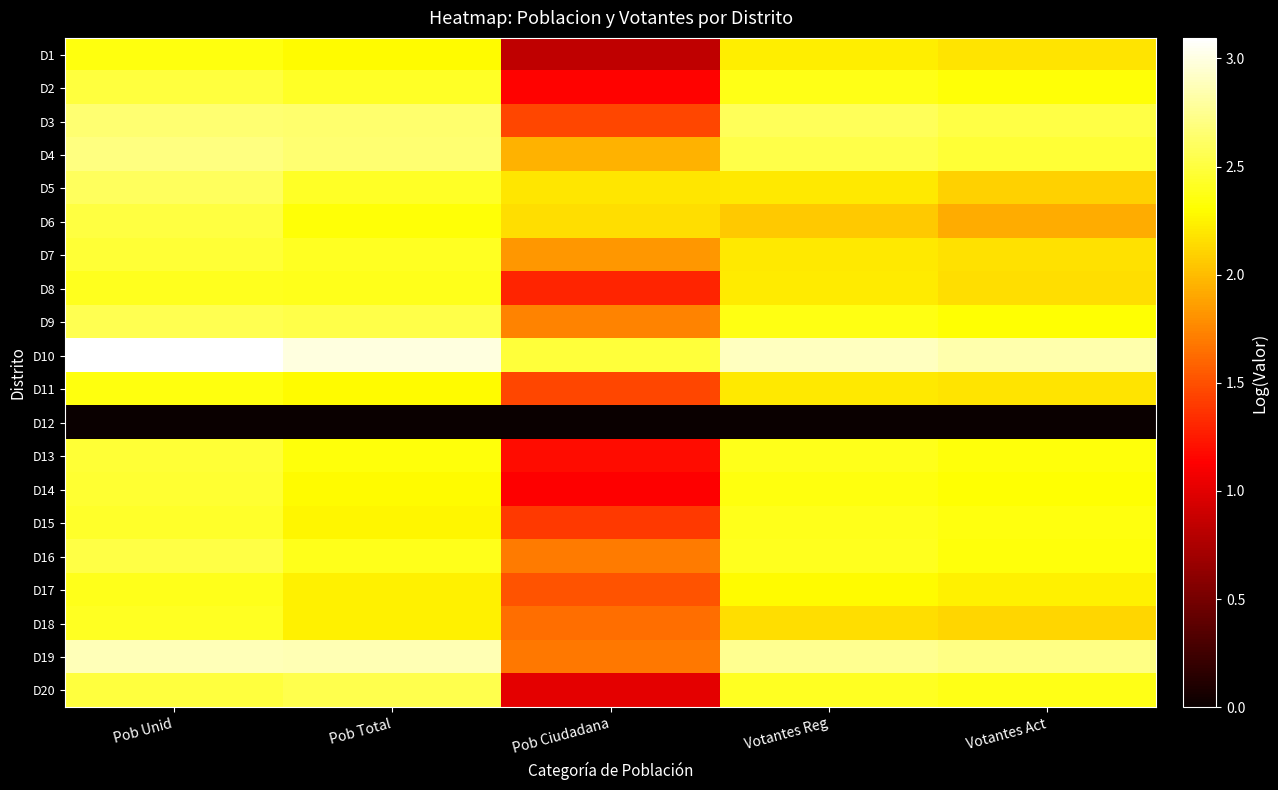

At which label is D9 closest to 2?

Pob Ciudadana